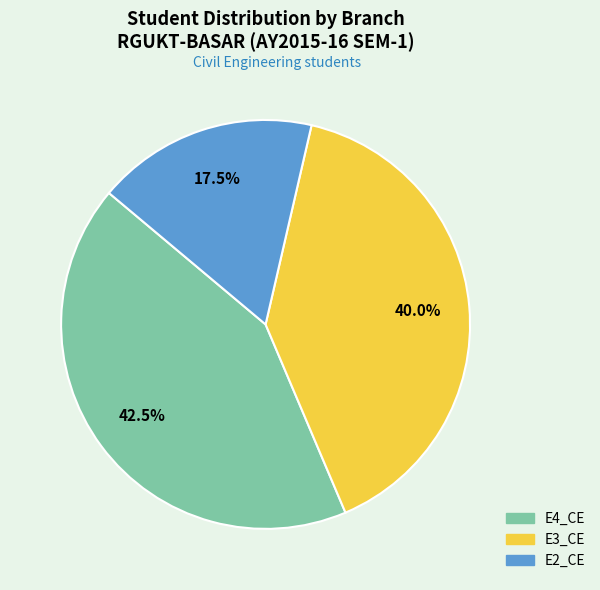

To the nearest percent, what is the average slice percentage?

33%